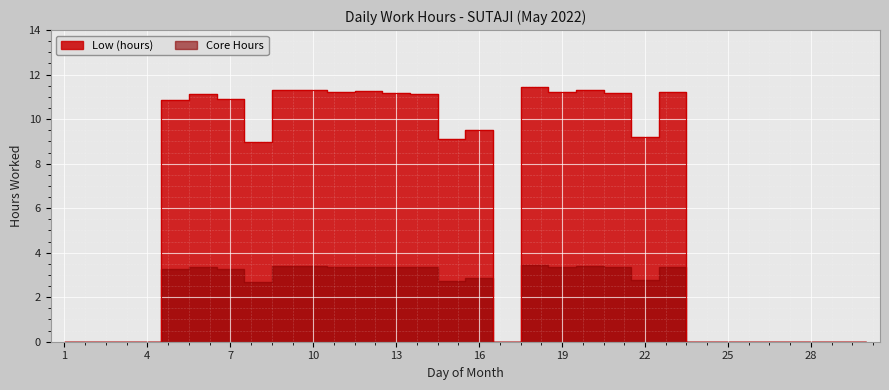

What is the difference between the maximum and minimum values?

11.4